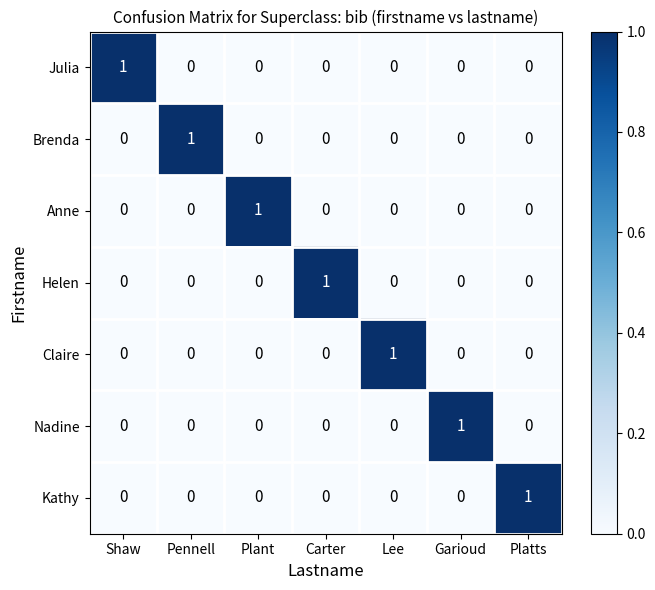

How many Helen values are between 0 and 1?

7